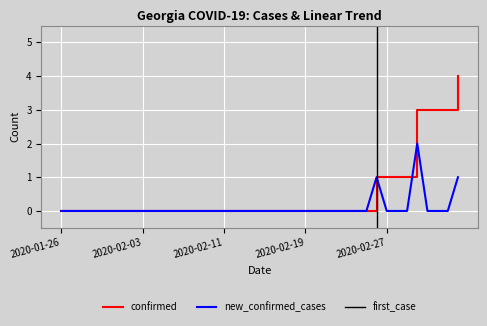

Which series has the largest range (max minus min)?

confirmed